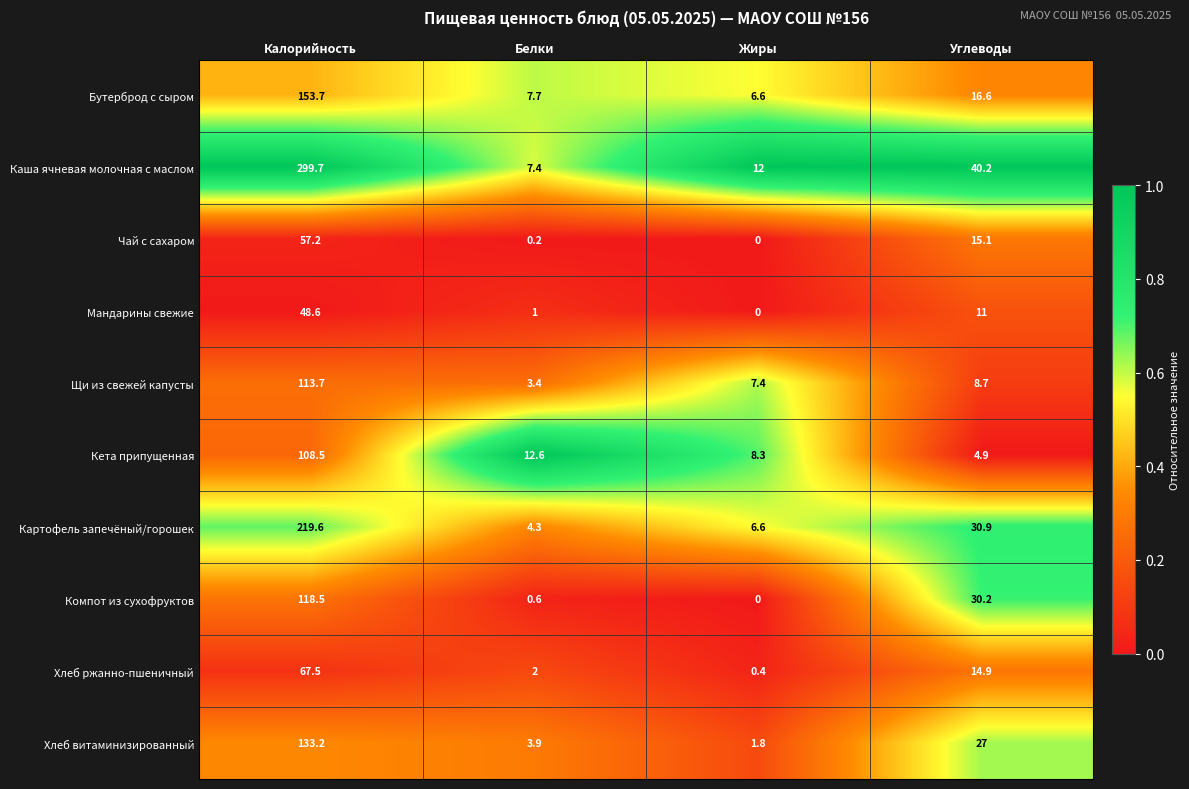

What is the total value across all series at Белки?

43.1